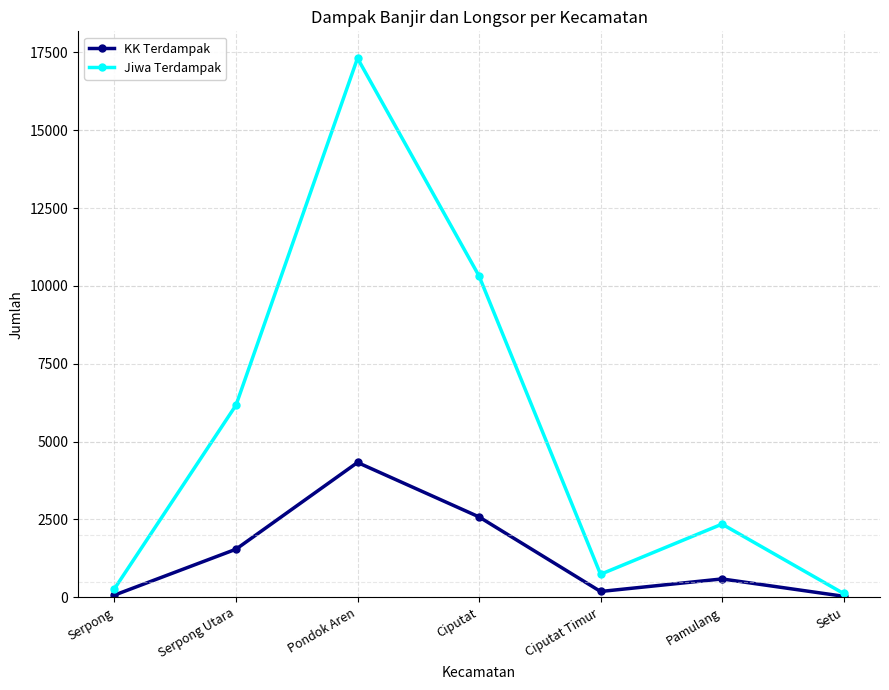

The value of KK Terdampak at Serpong is 68. True or false?

True